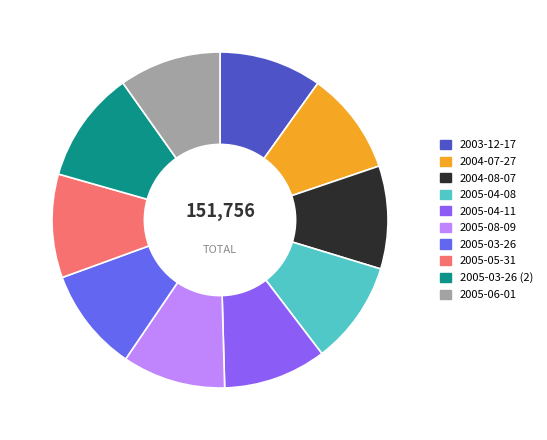

Which slice is the largest?

2005-03-26 (2)